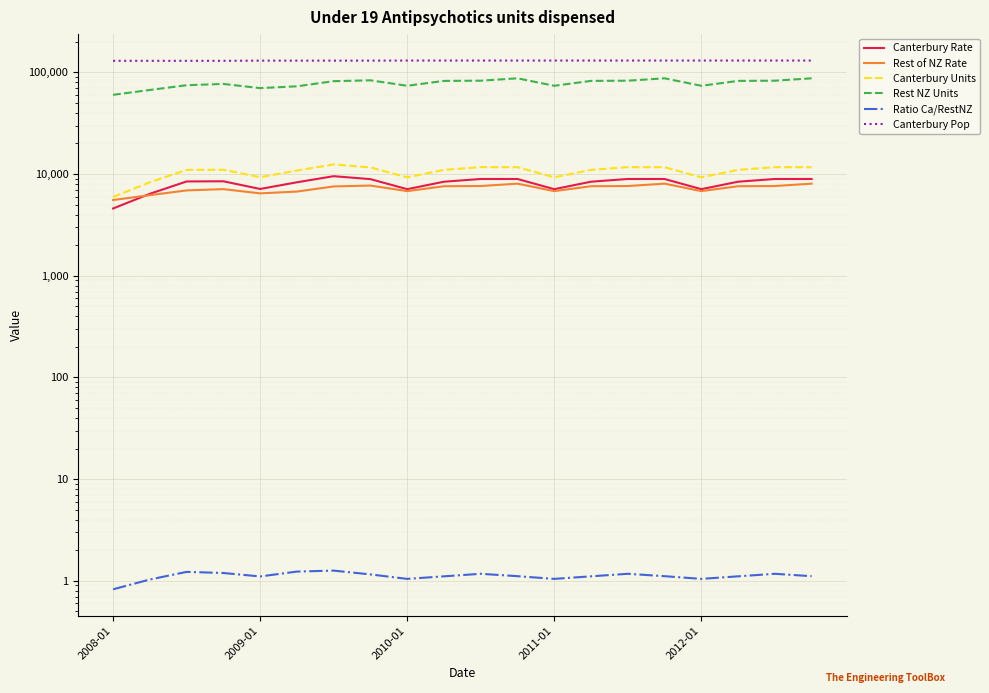

What is the total value across all series at 10?

241816.1